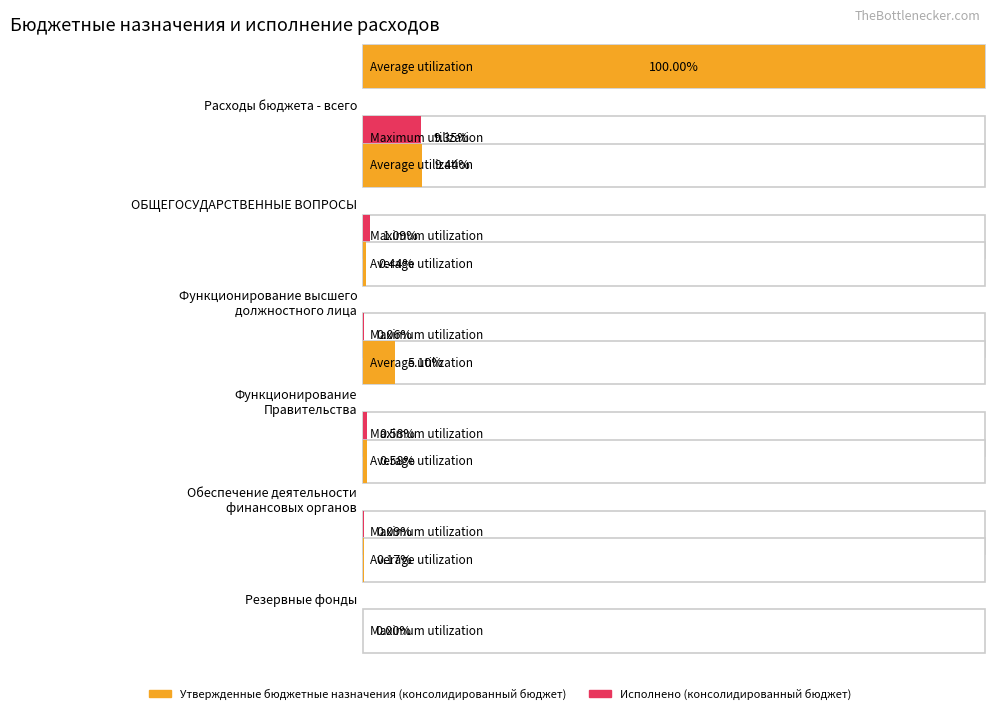

At which label is Утвержденные бюджетные назначения (консолидированный бюджет) closest to 628627025?

ОБЩЕГОСУДАРСТВЕННЫЕ ВОПРОСЫ